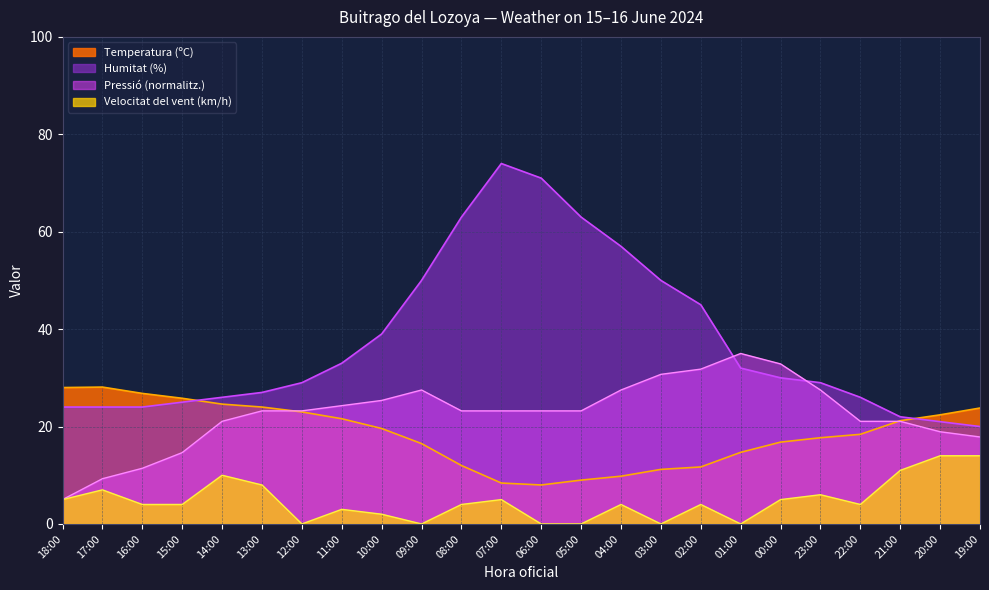

How many lines are shown in the chart?

4